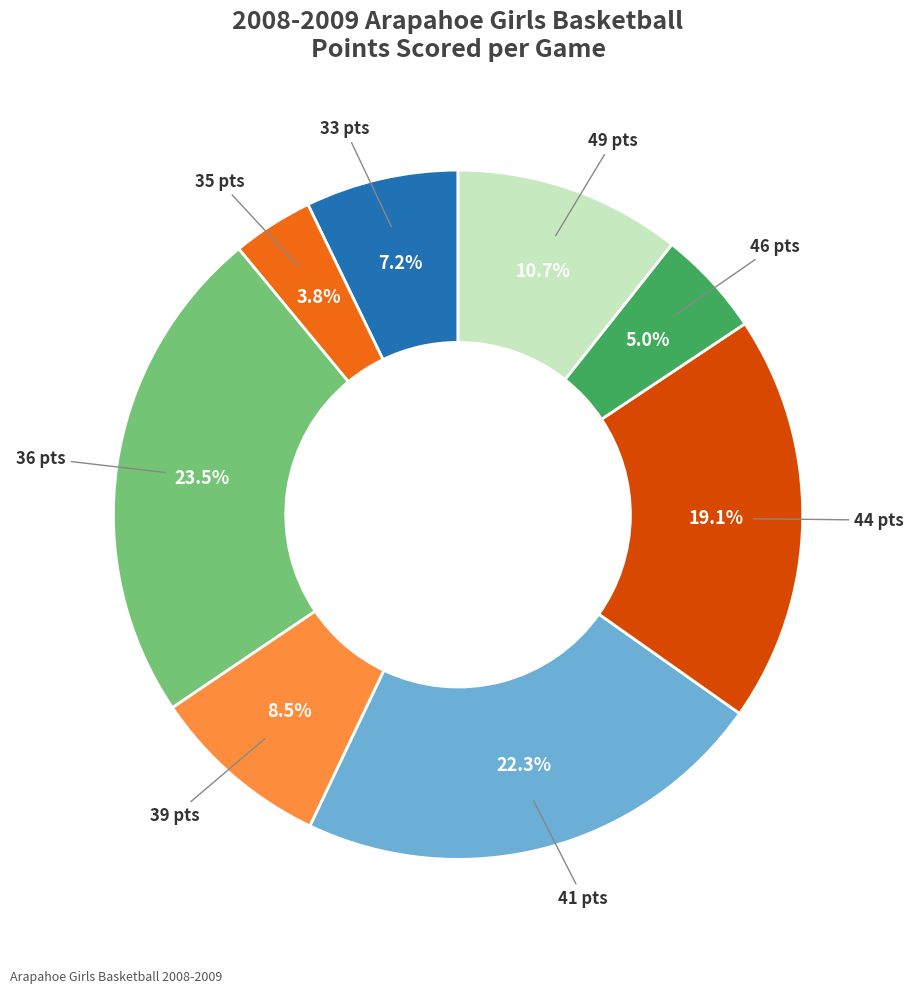

Do 39 pts and 36 pts together represent more than half of the pie?

No